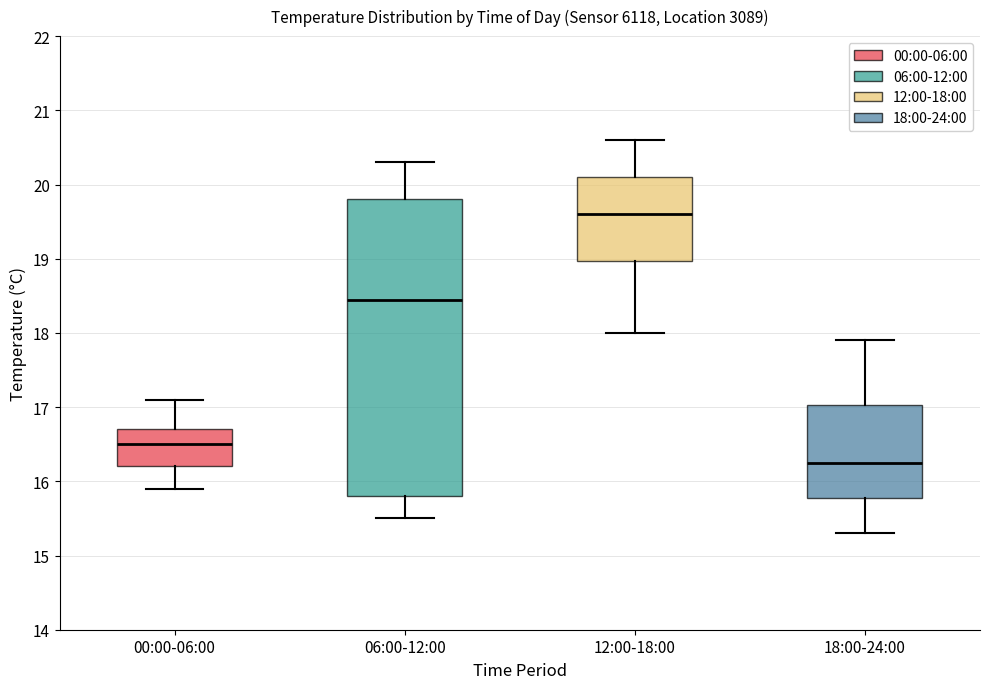

Reading left to right, transcribe this box plot: for each box, give where its median line is, the range the box spans, and where its two whiskers end, as read against the y-axis. The values are not printed on the chart, so give them approximately, as read against the axis.

00:00-06:00: median 16.5, box 16.2 to 16.7, whiskers 15.9 to 17.1
06:00-12:00: median 18.5, box 15.8 to 19.8, whiskers 15.5 to 20.3
12:00-18:00: median 19.6, box 19.0 to 20.1, whiskers 18.0 to 20.6
18:00-24:00: median 16.3, box 15.8 to 17.0, whiskers 15.3 to 17.9